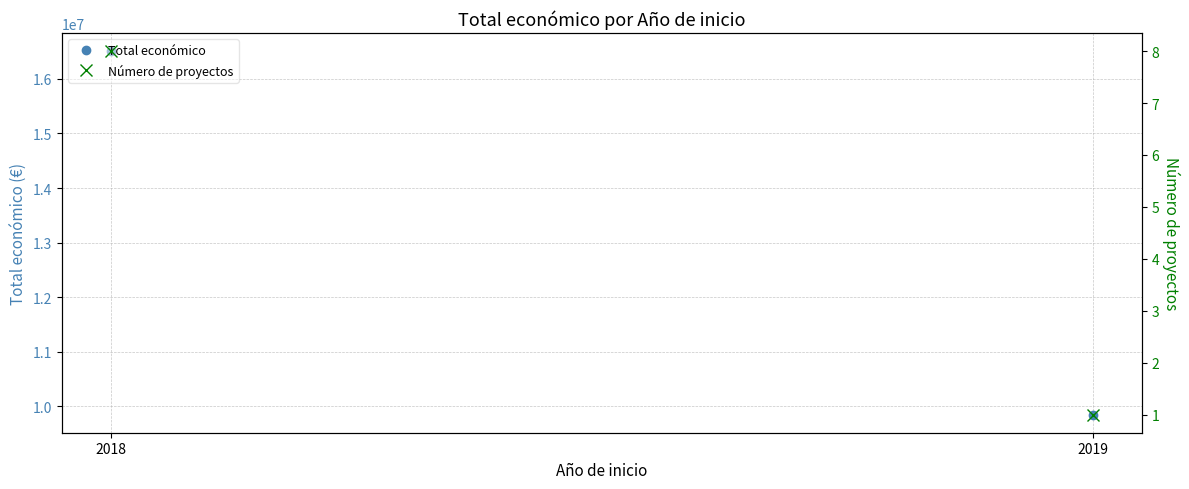

What is the average value of the Número de proyectos series?

4